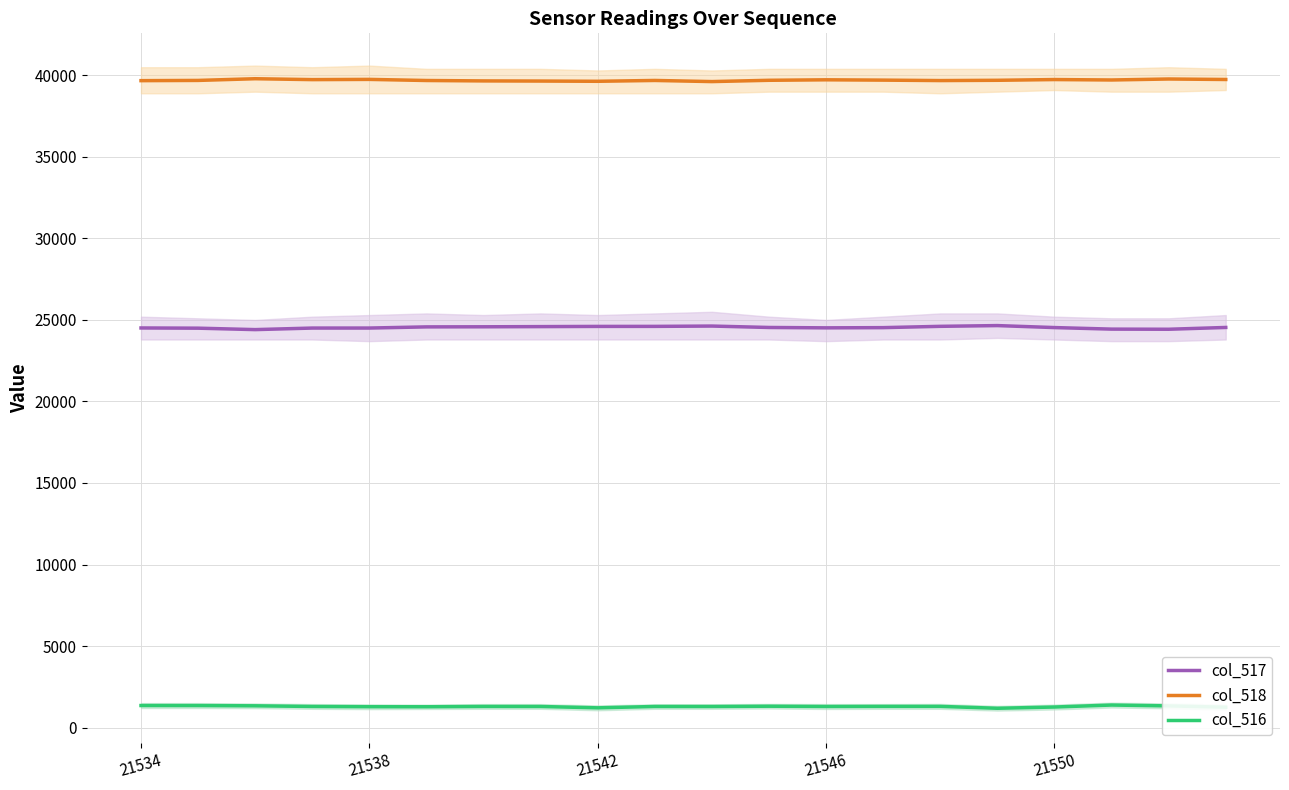

Rank the series by their average value, from lowest to highest.

col_516, col_517, col_518